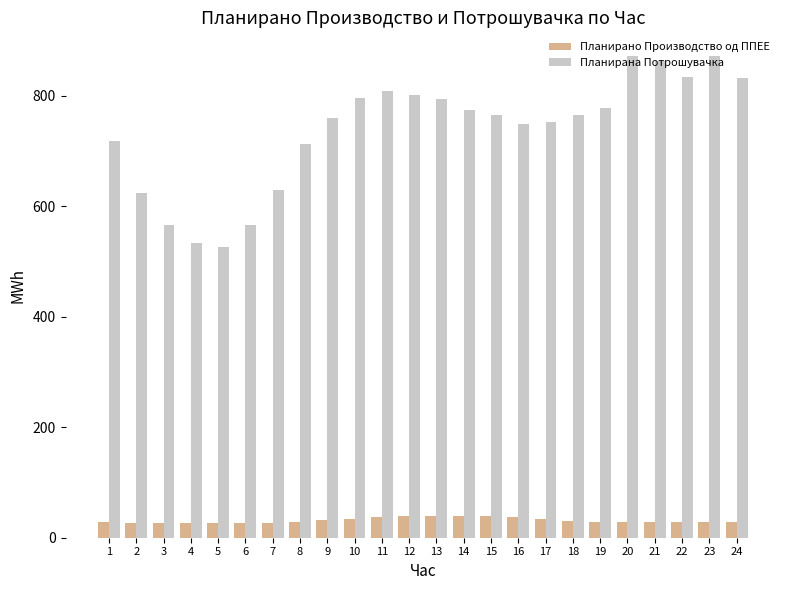

What is the sum of the Планирана Потрошувачка values at 1 and 13?

1513.9